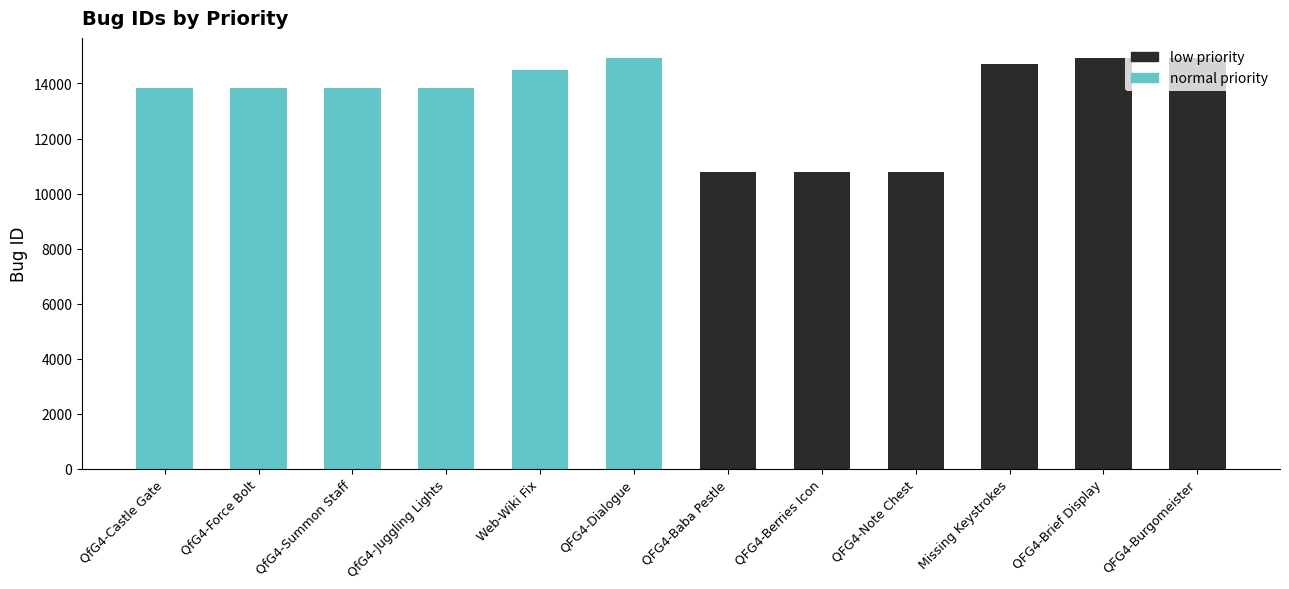

What is the sum of all normal priority values?

84688